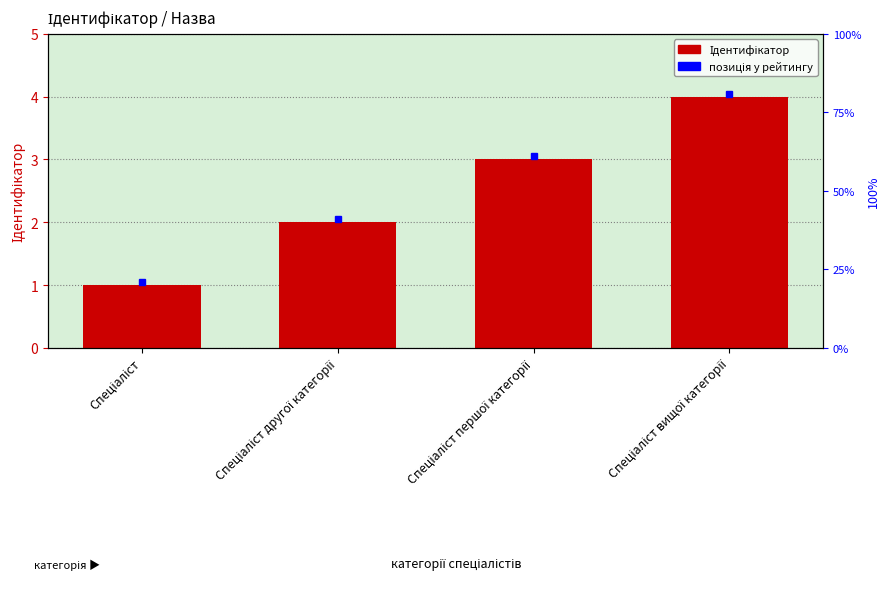

Reading right to left, what are all the values shown in this chart?

Спеціаліст вищої категорії=4	Спеціаліст першої категорії=3	Спеціаліст другої категорії=2	Спеціаліст=1